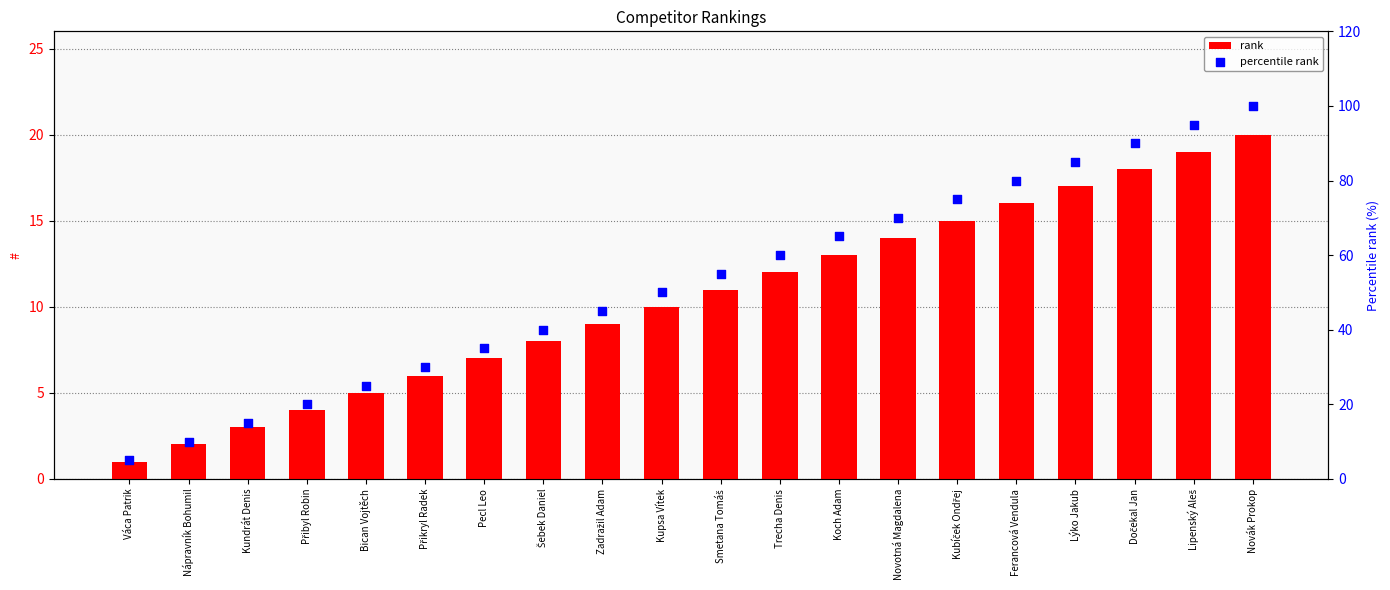

What is the total value across all series at Pecl Leo?

42.0